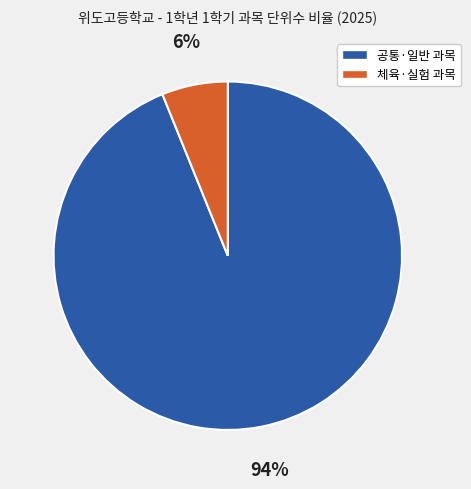

To the nearest percent, what is the difference between the largest and smallest slice percentages?

88%